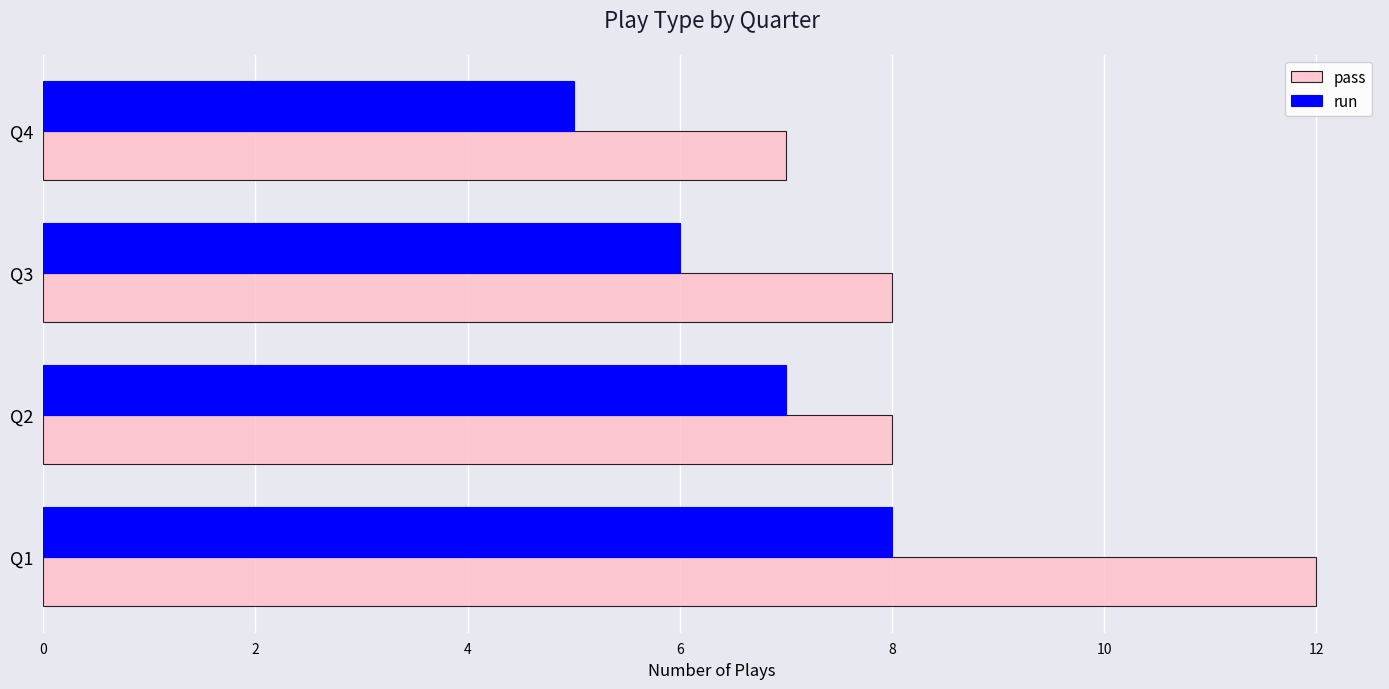

Is it true that run equals 6 at Q3?

True